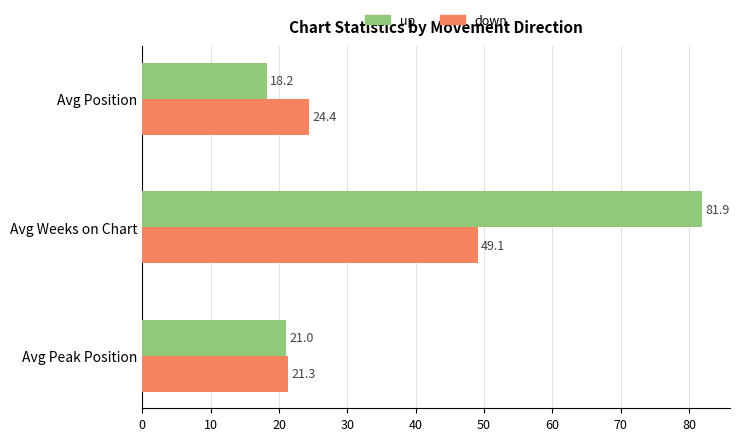

What is the sum of all down values?

94.8